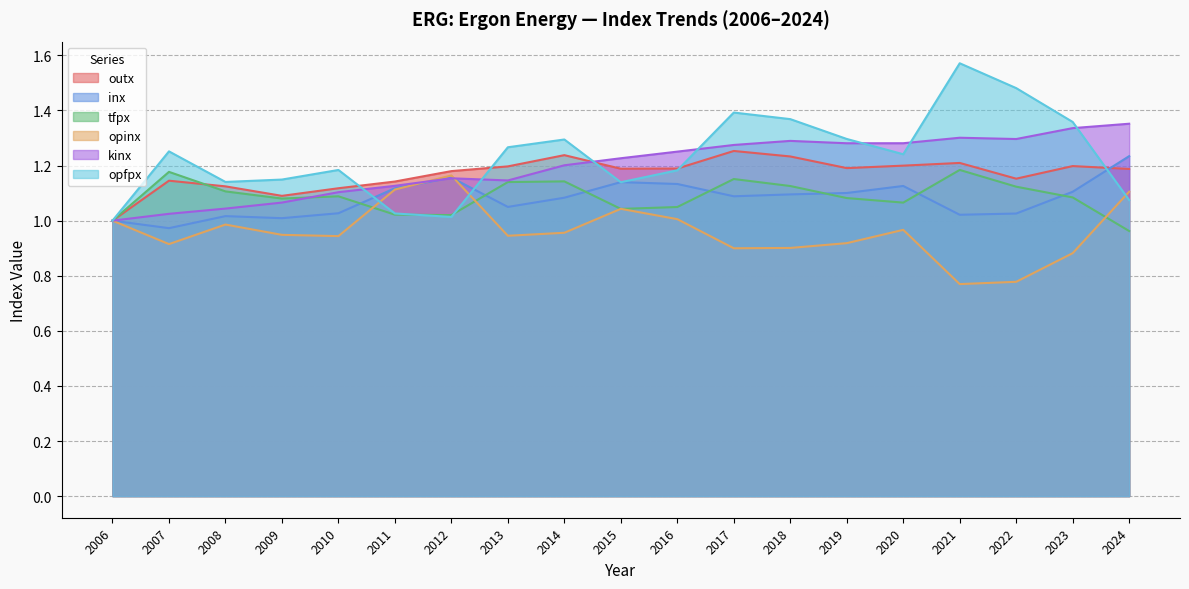

Is the value of kinx at 2015 greater than the value of inx at 2017?

Yes